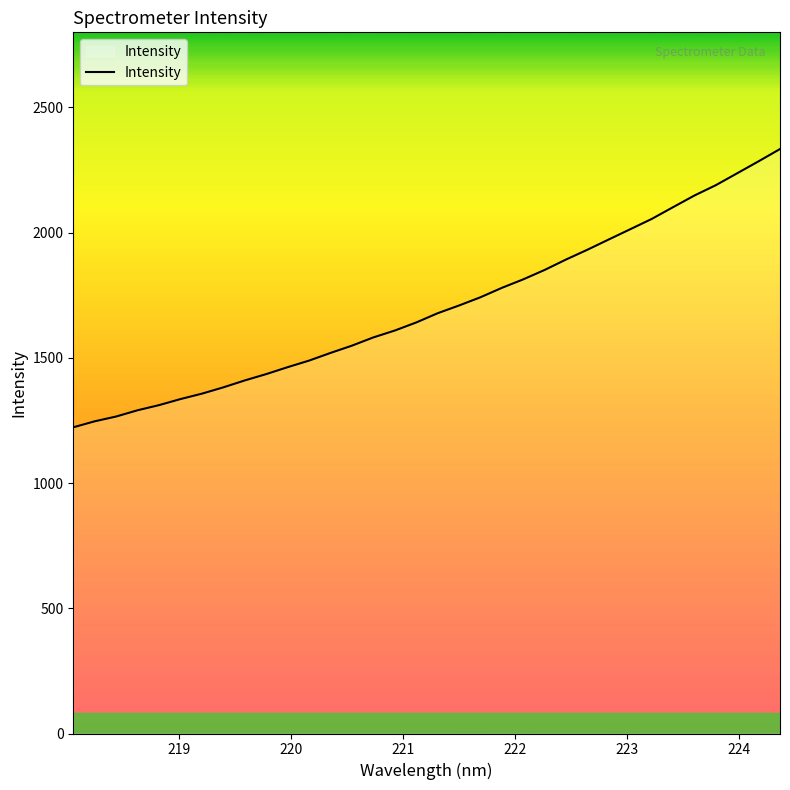

What is the greatest value displayed?

2333.9